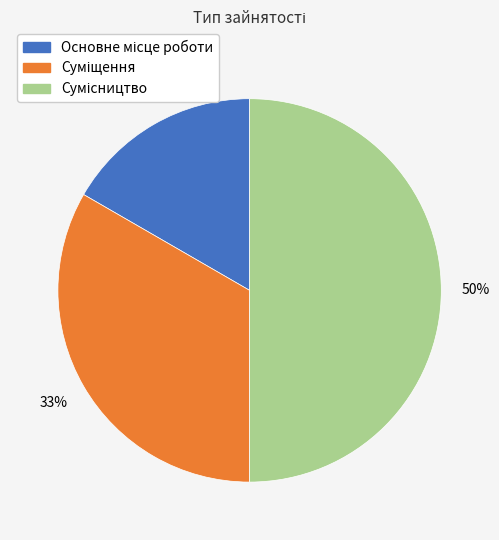

To the nearest percent, what is the difference between the largest and smallest slice percentages?

33%